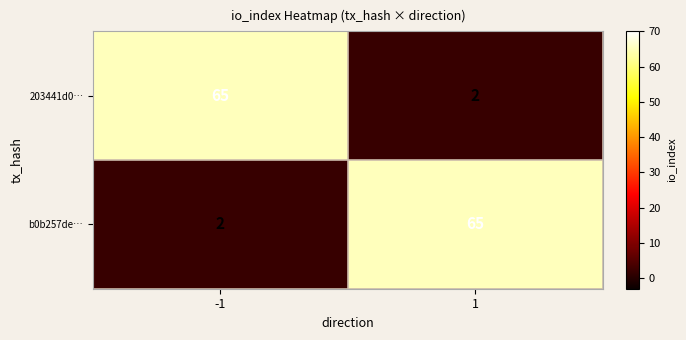

What is the difference between the 203441d0… values at 1 and -1?

63